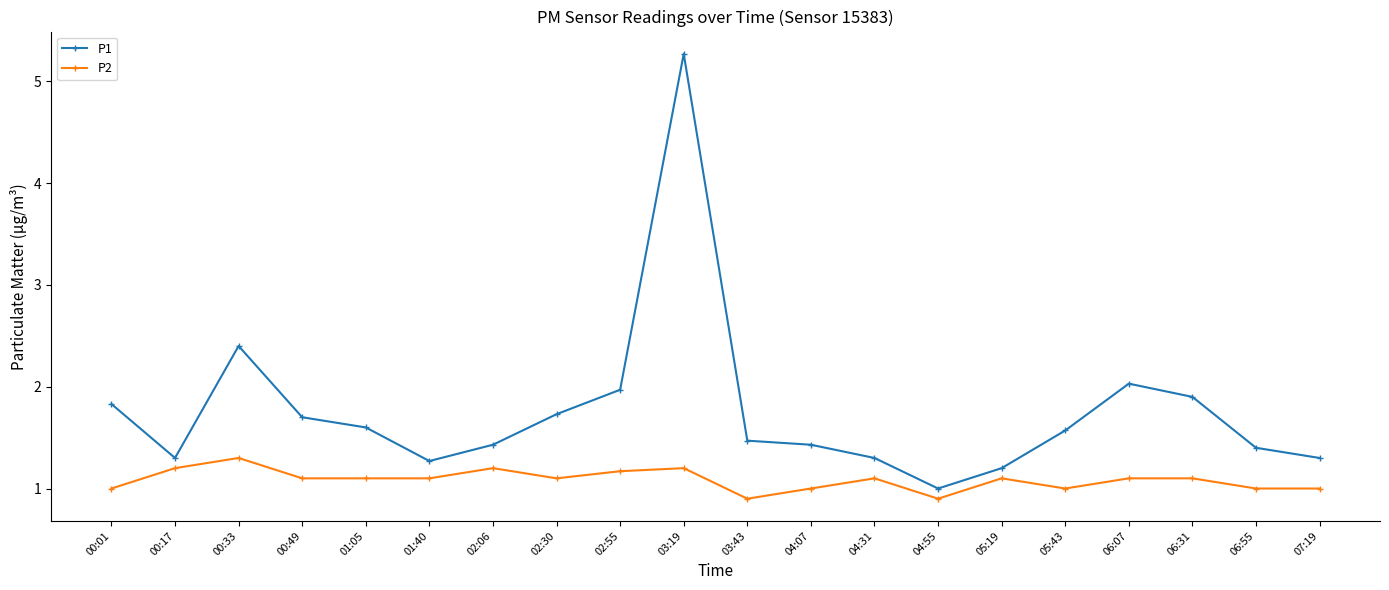

True or false: P1 and P2 intersect in this chart.

False